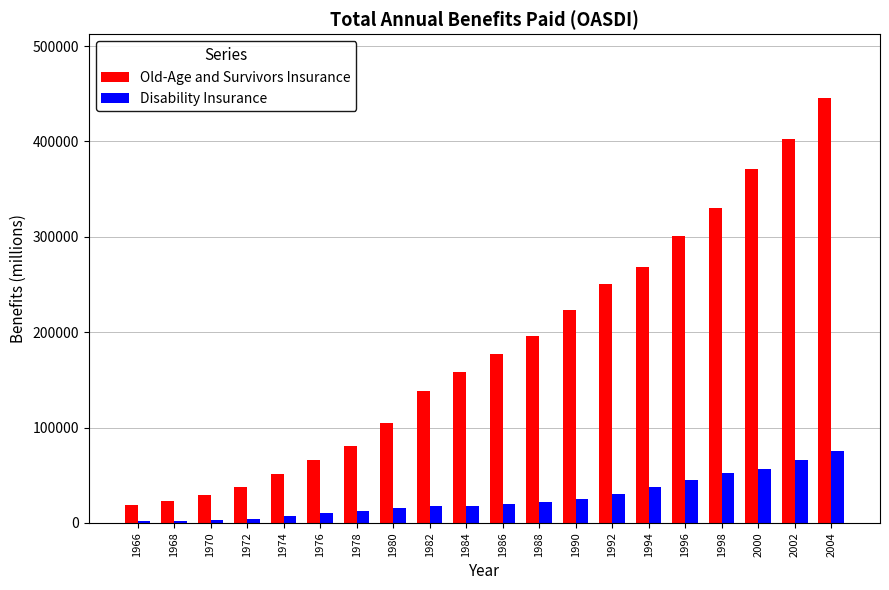

What is the sum of the Disability Insurance values at 1996 and 1998?

97700